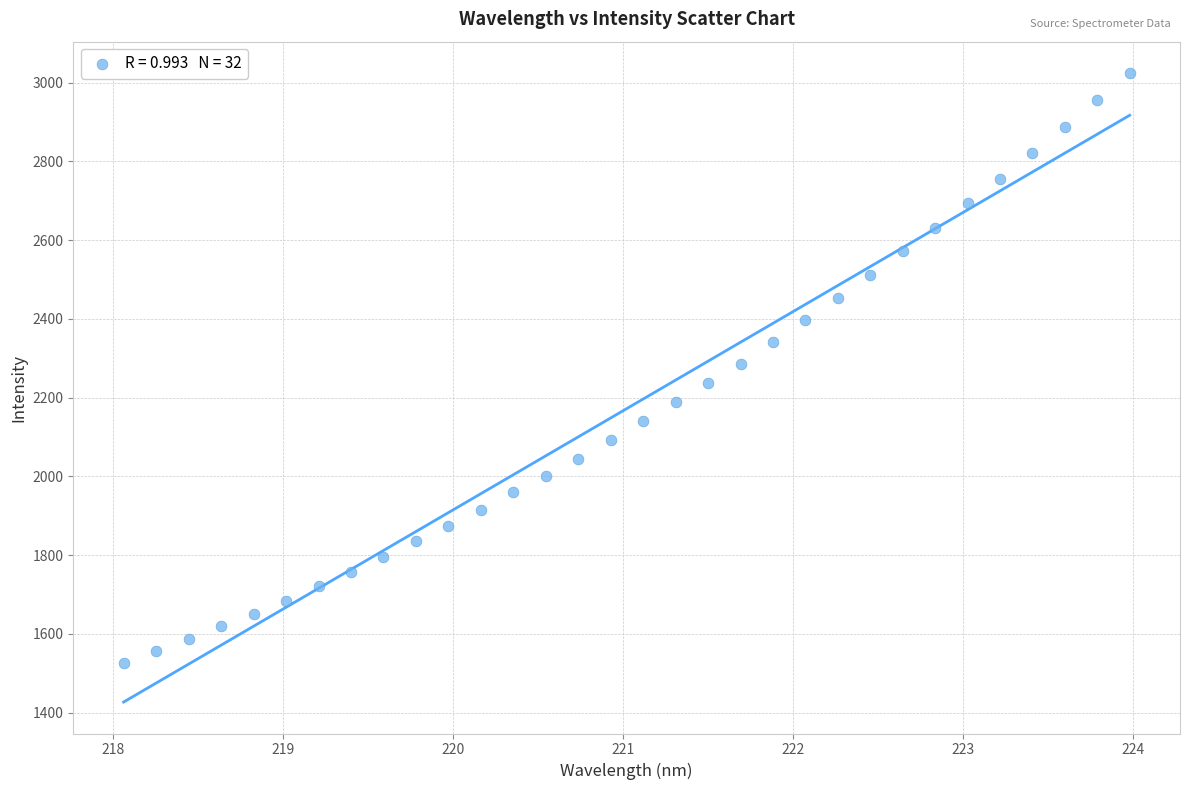

What is the range of X values (max minus min)?

5.9